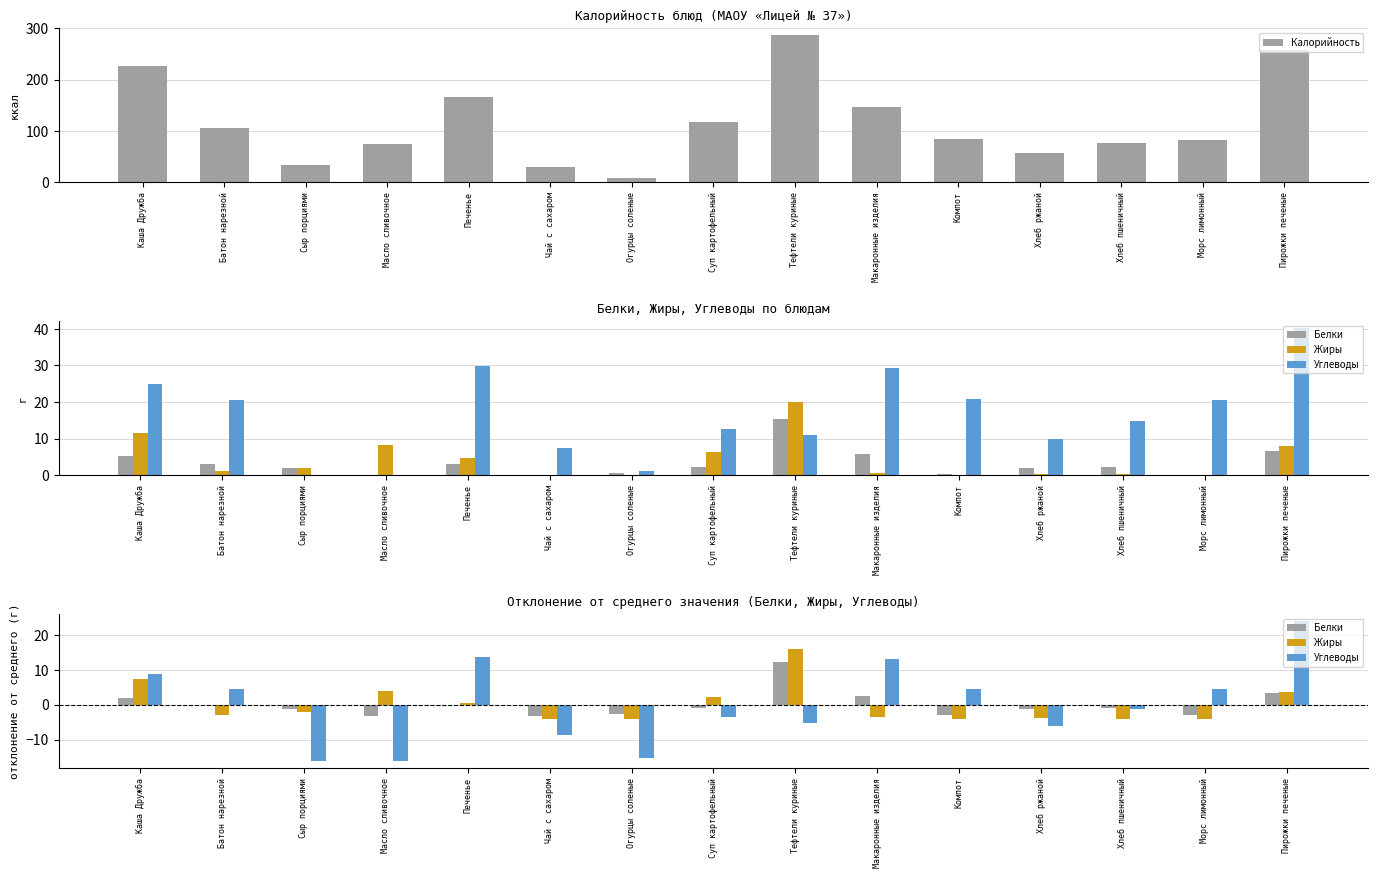

How many negative values does the Жиры series have?

9